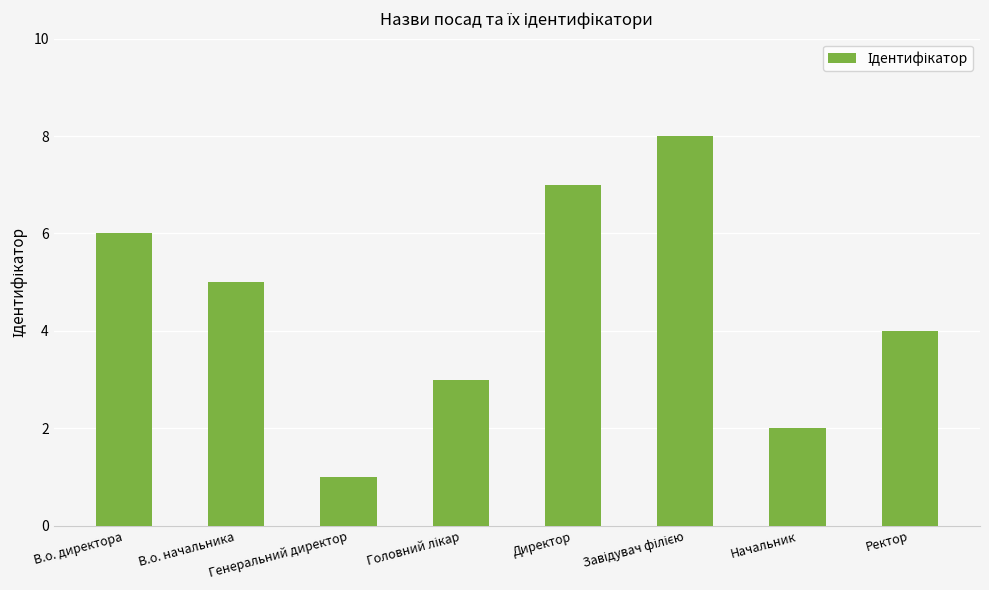

True or false: the data shows 1 at Генеральний директор.

True